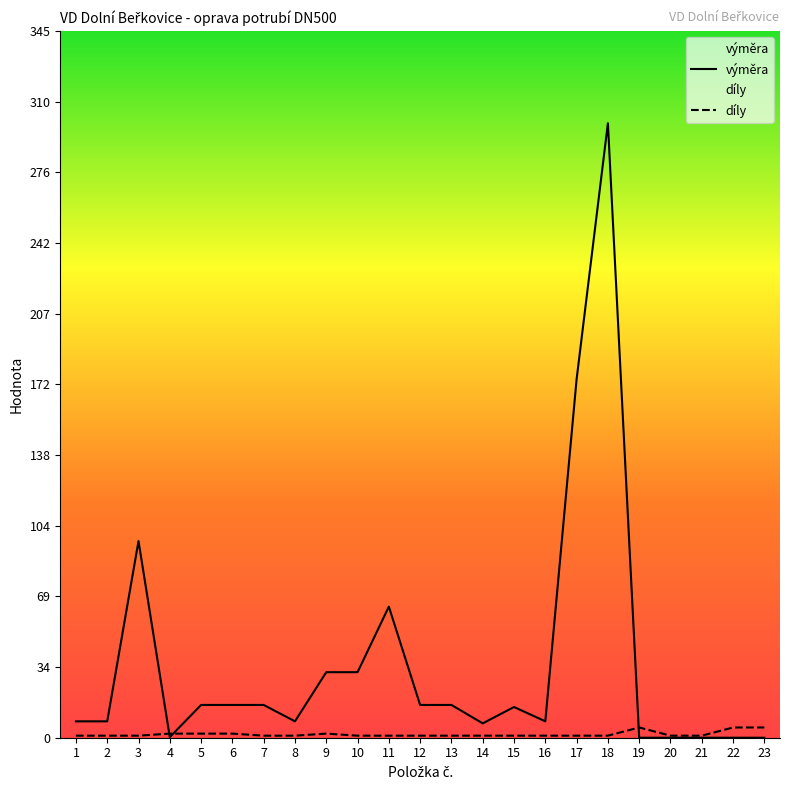

How many times do díly and výměra cross each other?

3